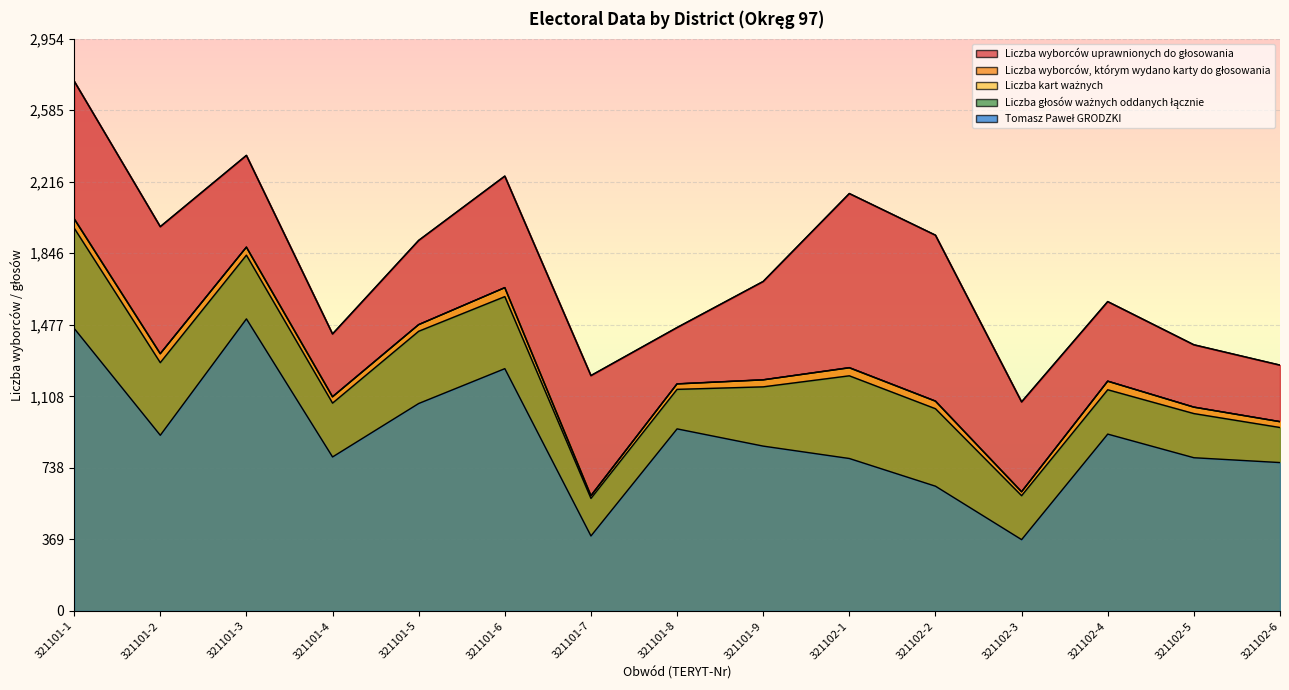

How many lines are shown in the chart?

5